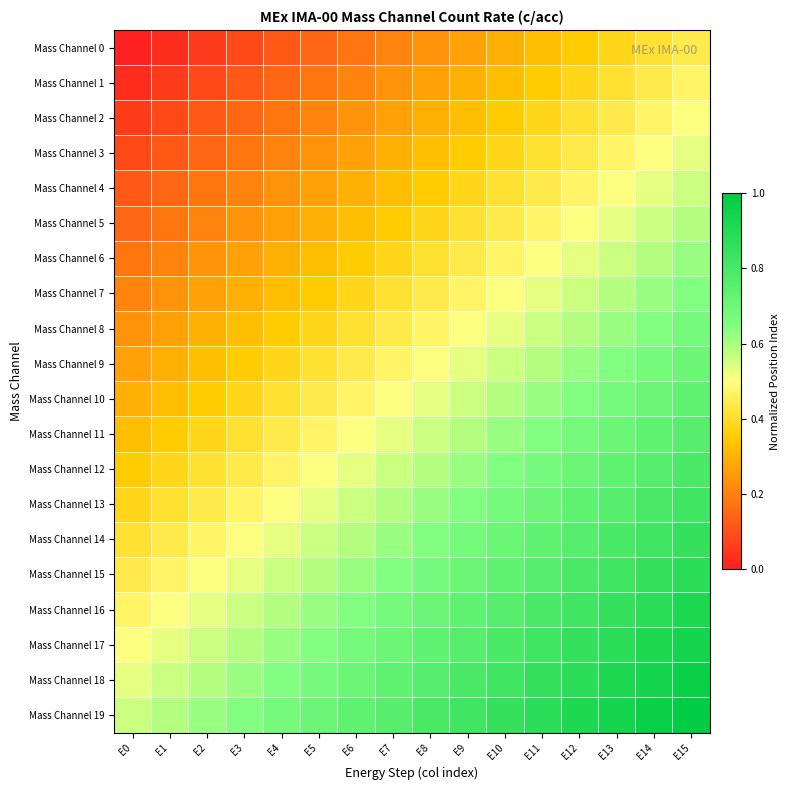

At which category is the sum across all series the highest?

E15